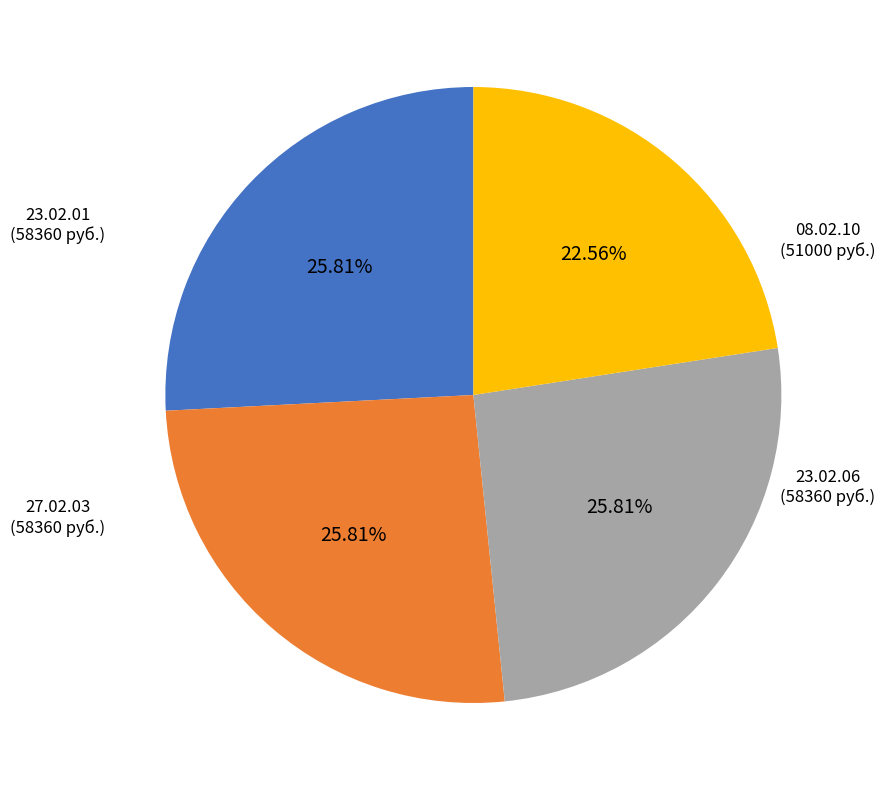

Is there a majority slice in this chart?

No